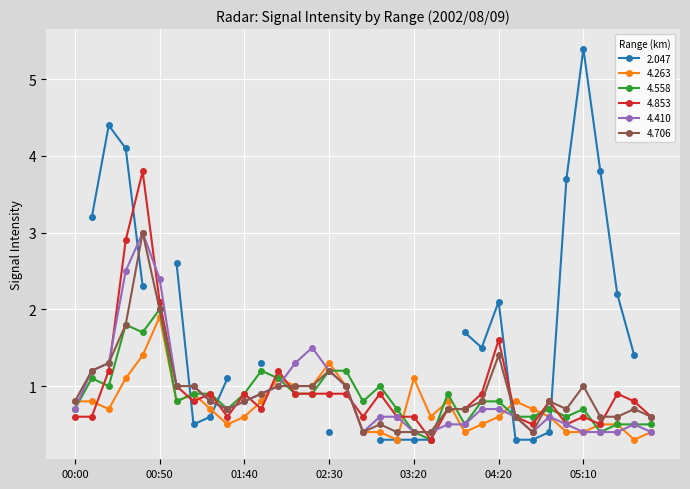

What is the highest value of the 4.706 series?

3.0